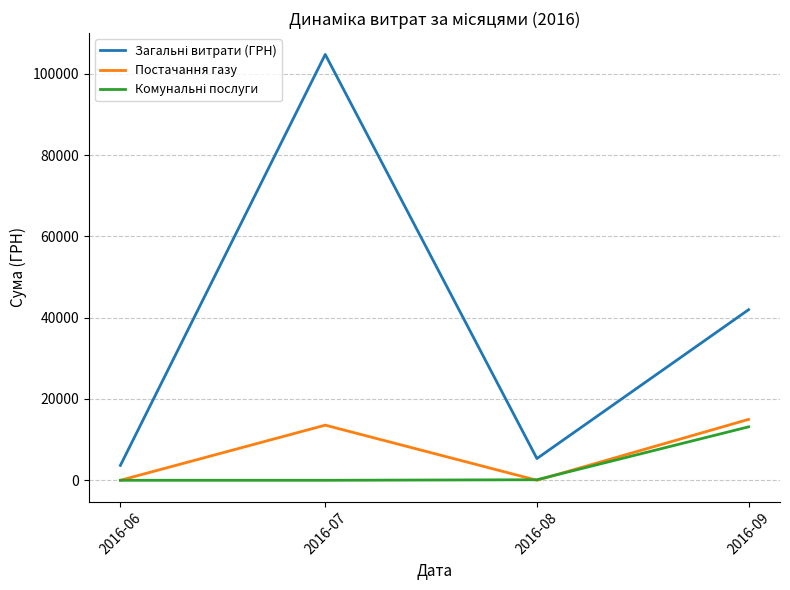

What is the difference between the highest and lowest values at 2016-06?

3665.0